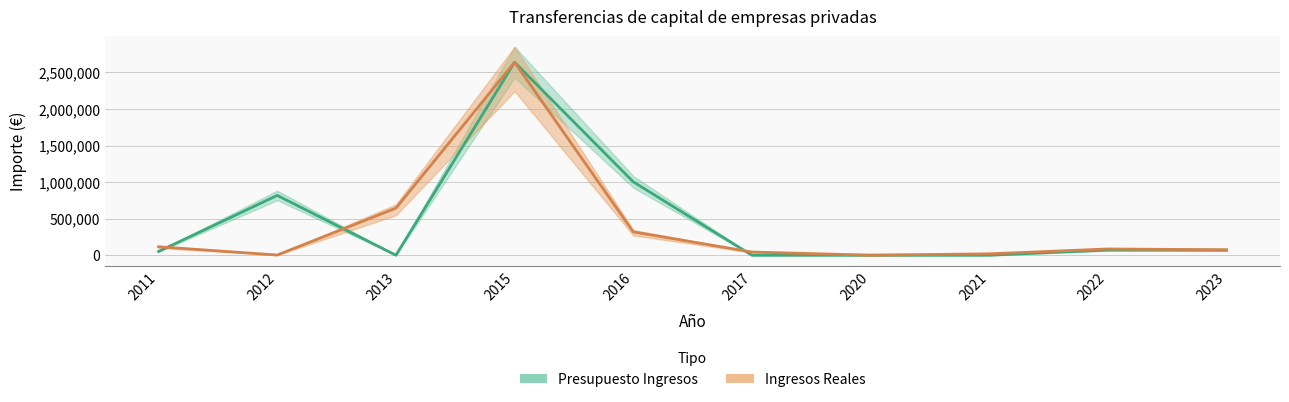

What is the difference between the maximum and minimum values in the Ingresos Reales series?

2638987.6